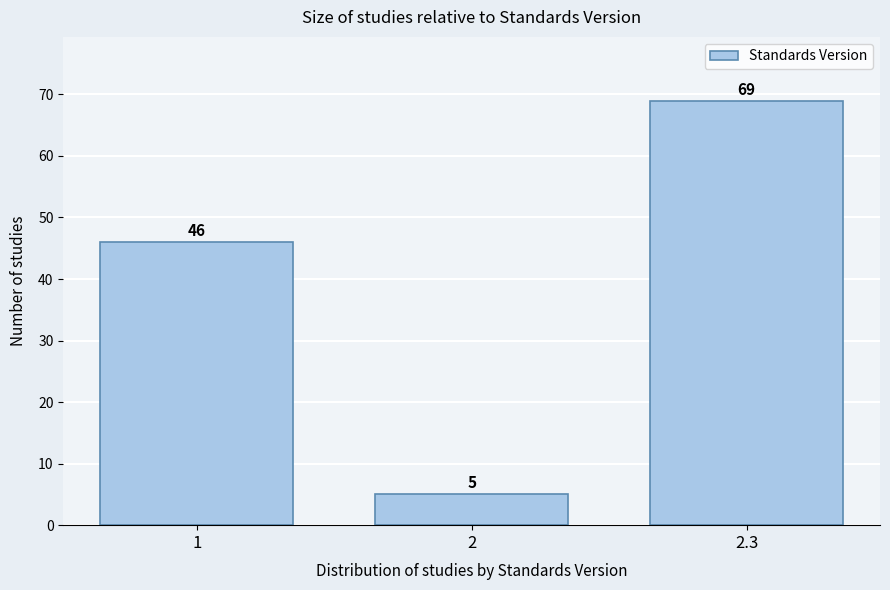

Reading left to right, transcribe all the data shown in this chart.

1=46	2=5	2.3=69